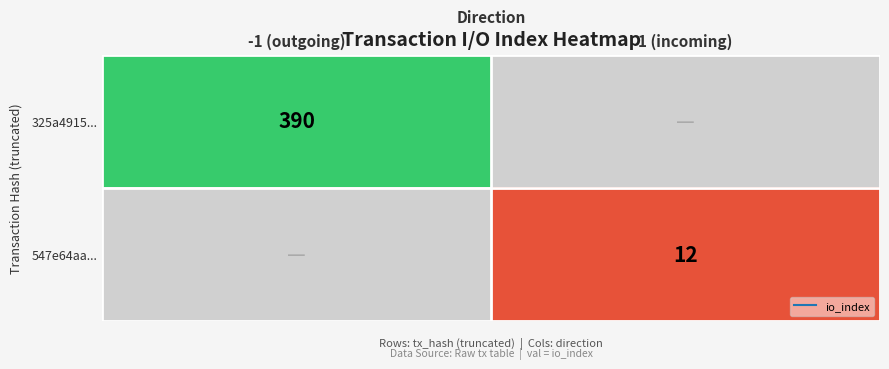

Which category has the highest value across all series?

-1 (outgoing)